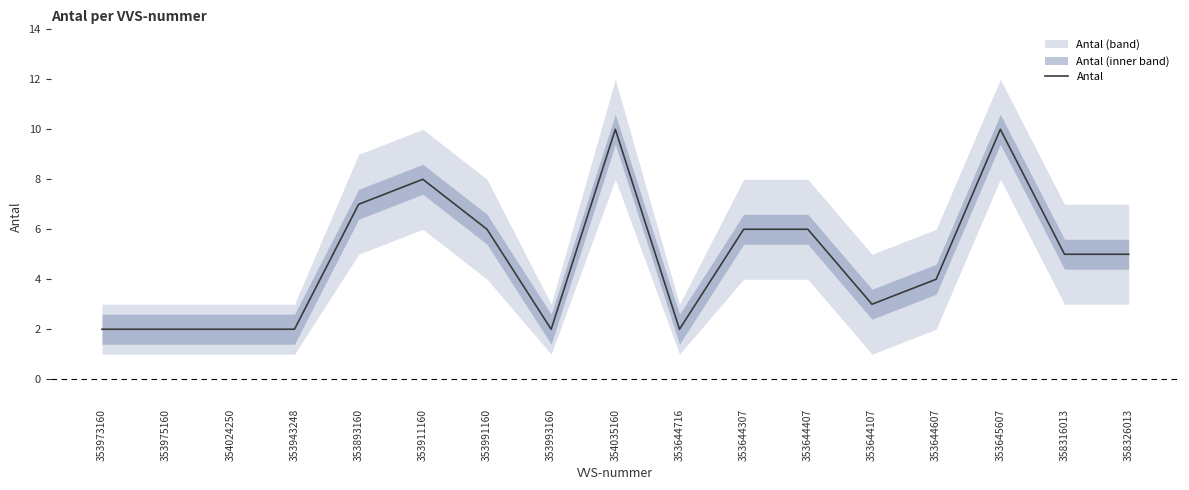

Reading left to right, what are all the values shown in this chart?

2	2	2	2	7	8	6	2	10	2	6	6	3	4	10	5	5